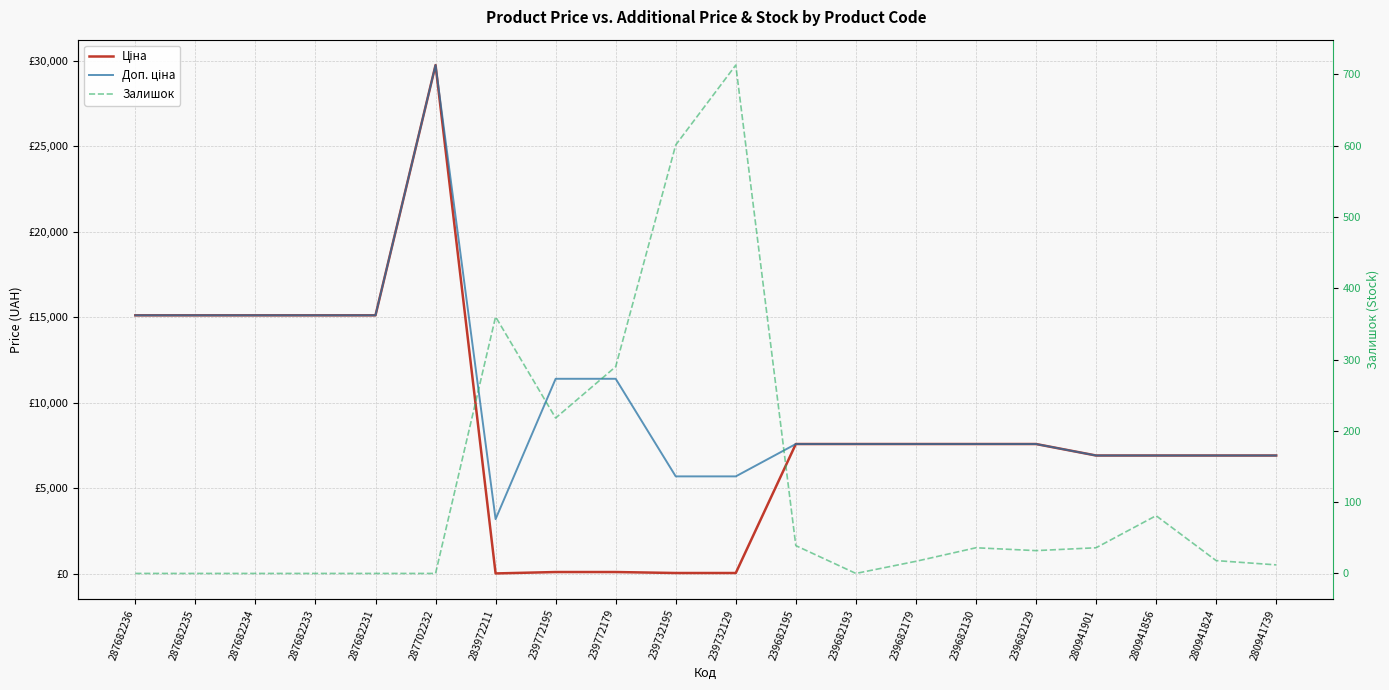

The value of Ціна at 287682231 is 15120.0. True or false?

True